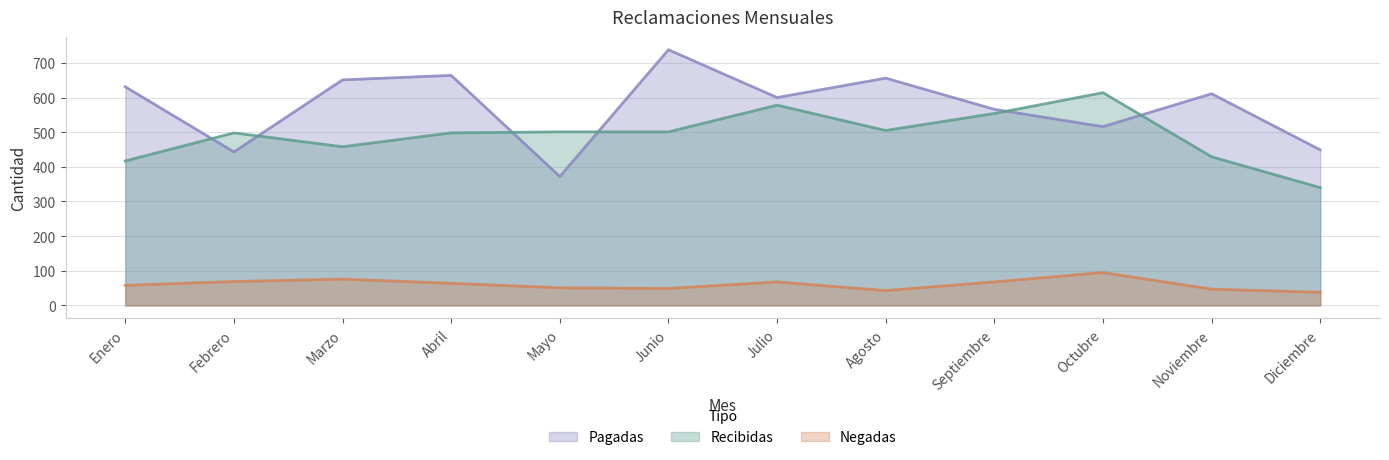

Which series has the widest spread of values?

Pagadas